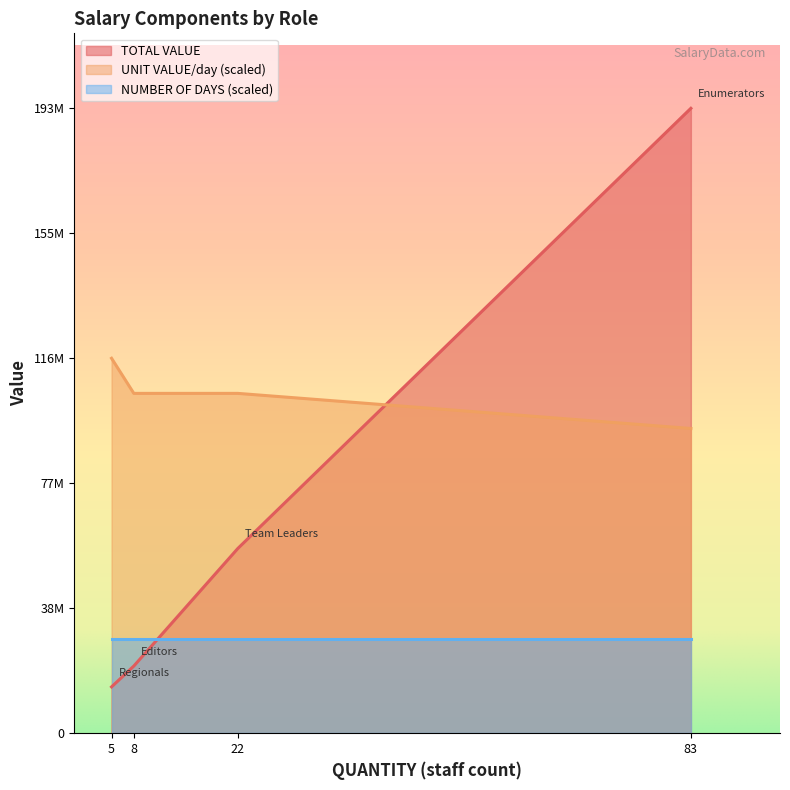

True or false: UNIT VALUE/day and NUMBER OF DAYS intersect in this chart.

False